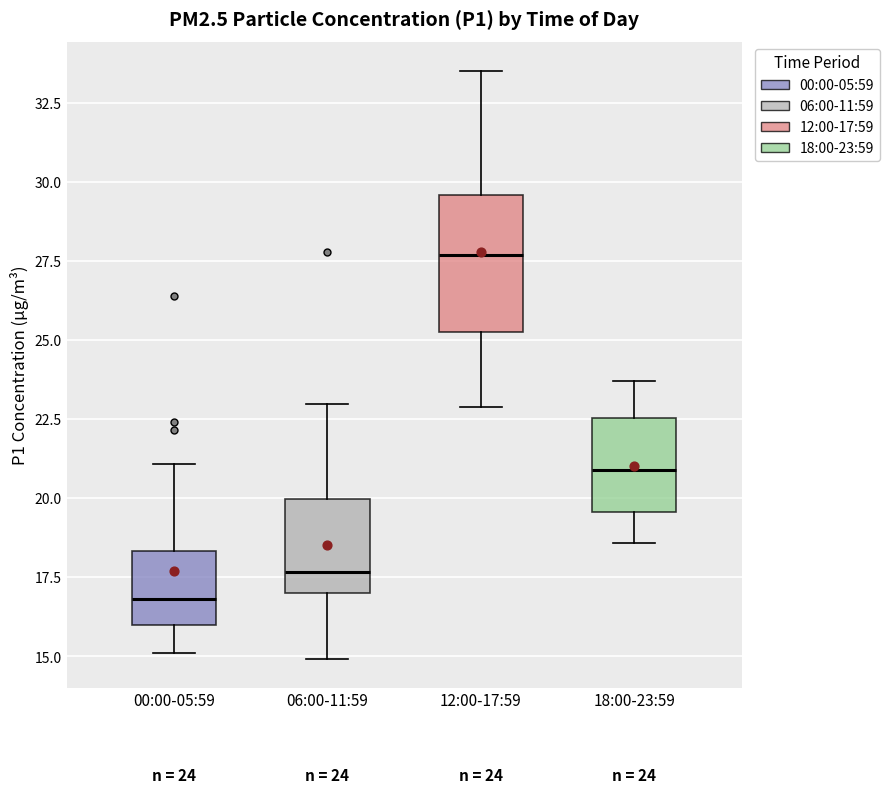

Which box has the lowest median line?

00:00-05:59